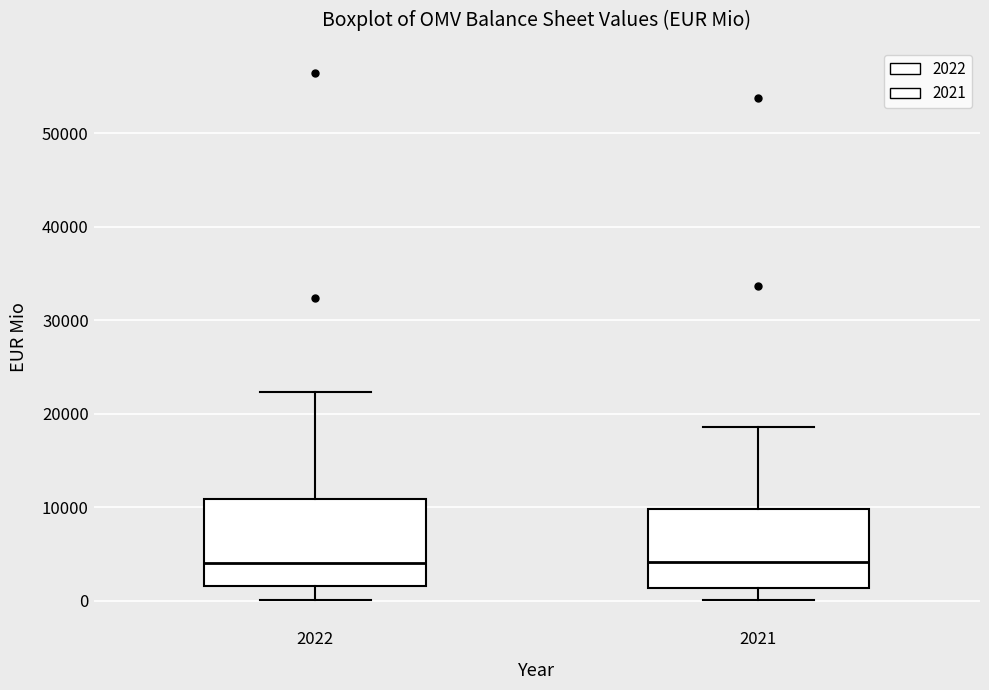

Where is the upper edge of the box at x = 2022 on the y-axis? The values are not printed on the chart, so give them approximately, as read against the axis.

11000